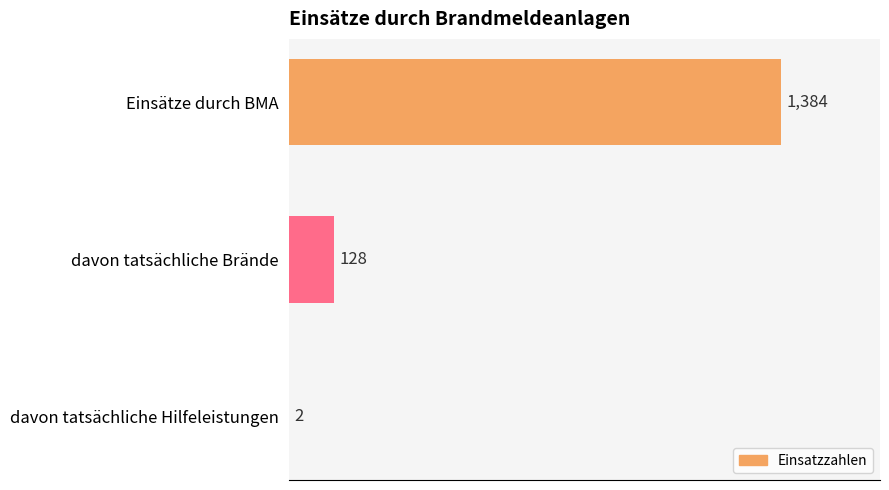

Count the number of data series in this chart.

1